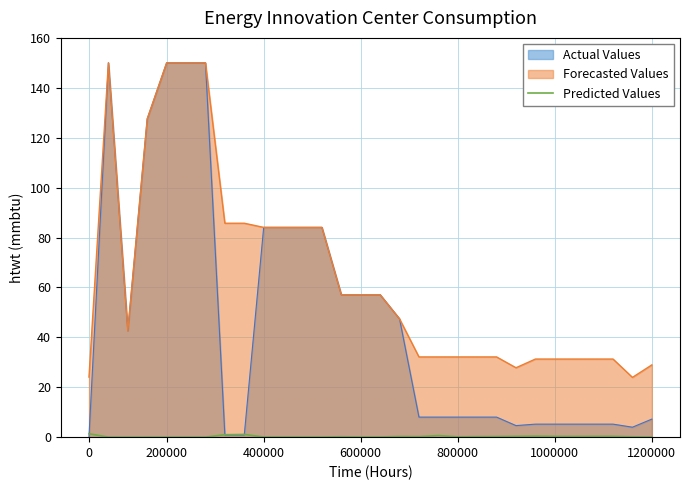

What is the minimum value for Forecasted Values?

23.9